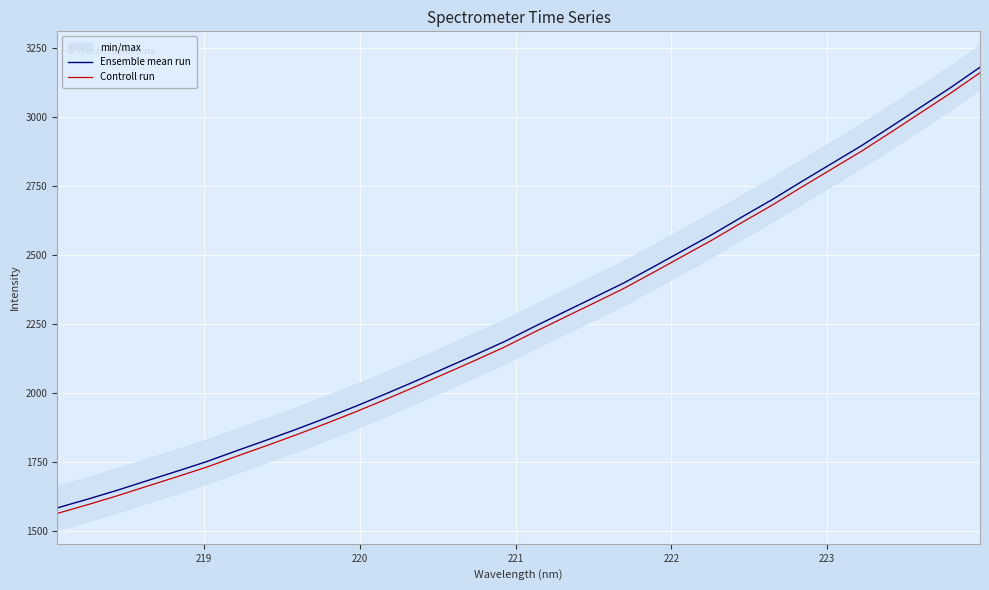

True or false: Ensemble mean run and Controll run cross at least once.

False